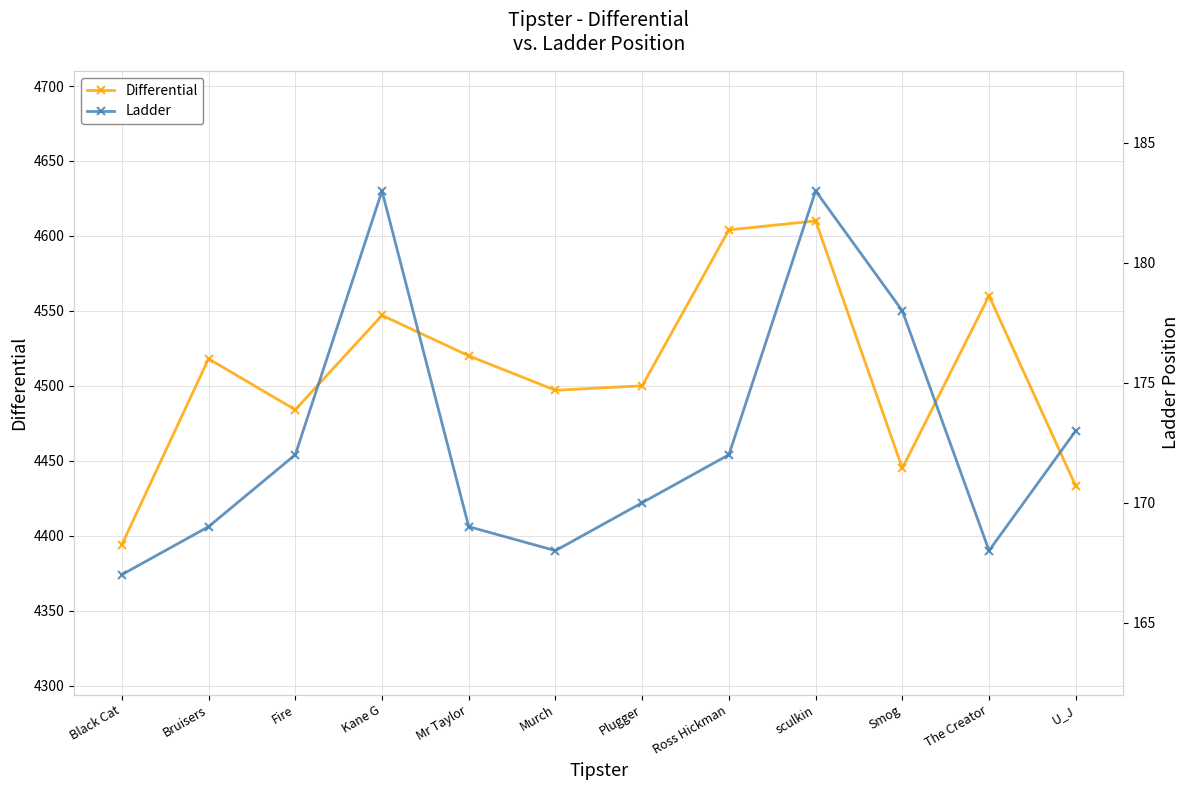

What is the lowest value of the Differential series?

4394